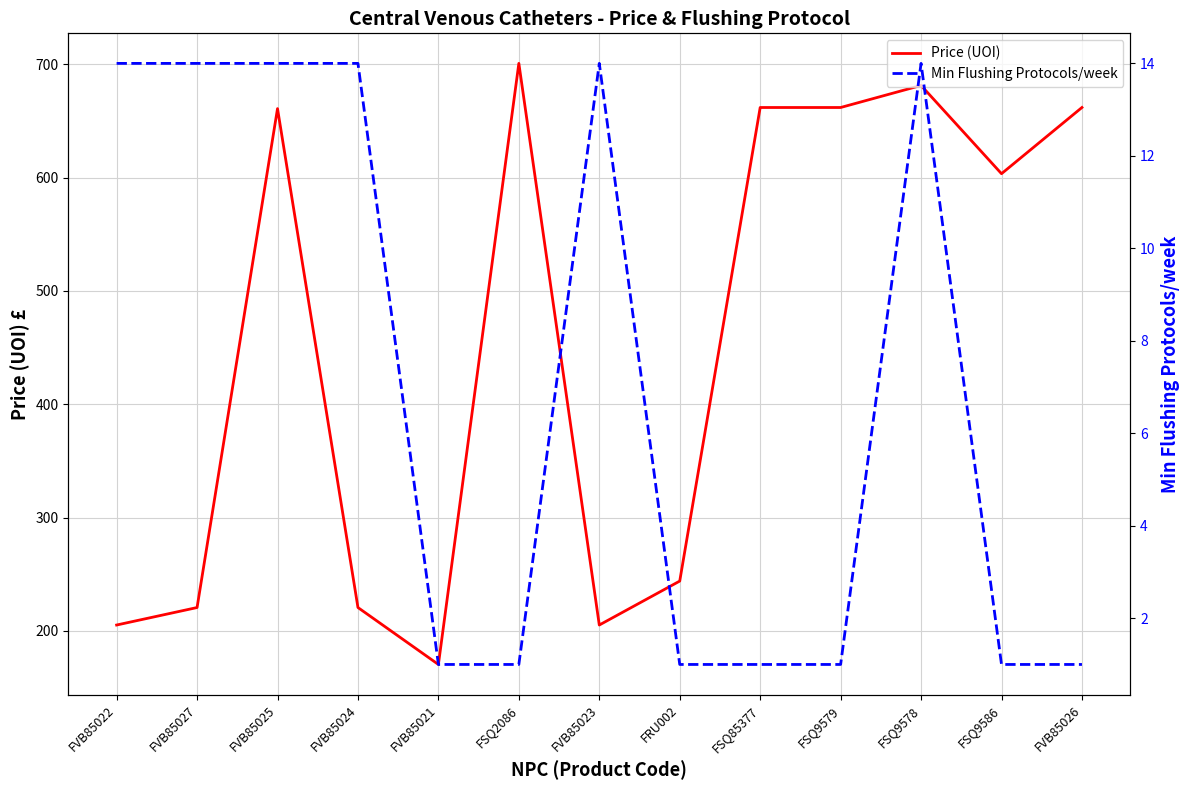

What is the spread (max minus min) of values at FVB85023?

191.2